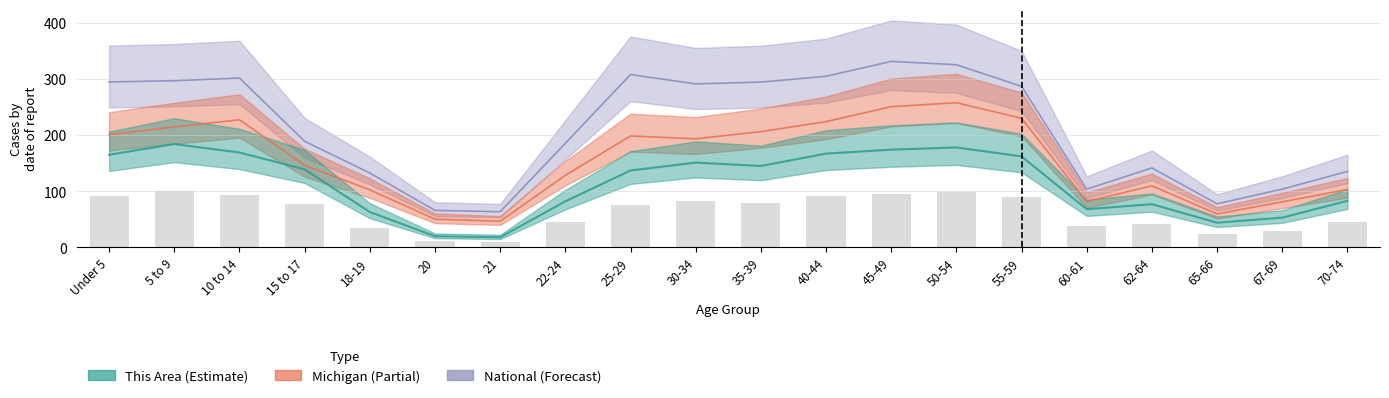

What is the difference between the maximum and minimum values?

91.3